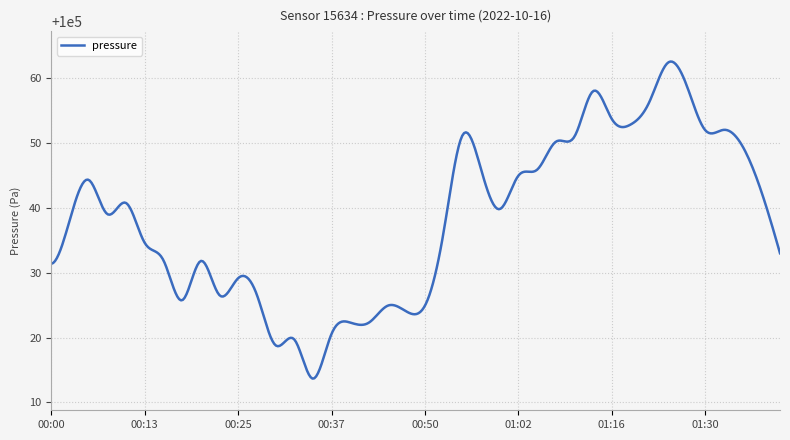

Is this an area chart (filled region under the line)?

No